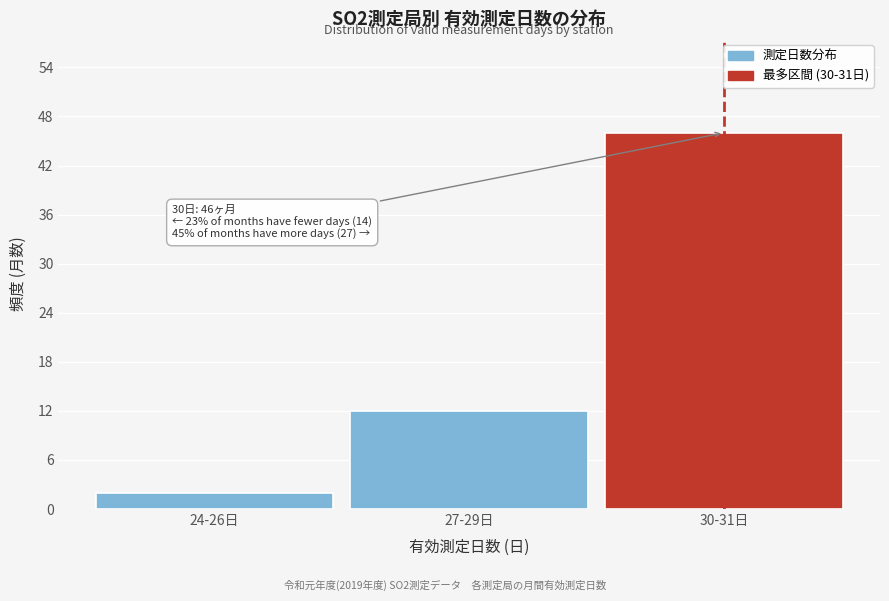

Reading left to right, extract all data points from this chart.

2	12	46